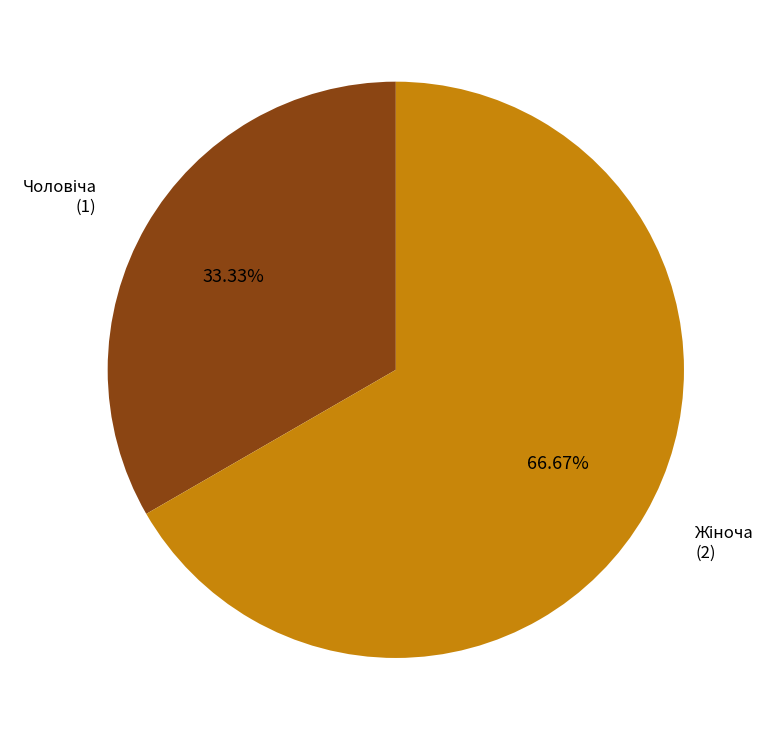

How many slices are in this pie chart?

2